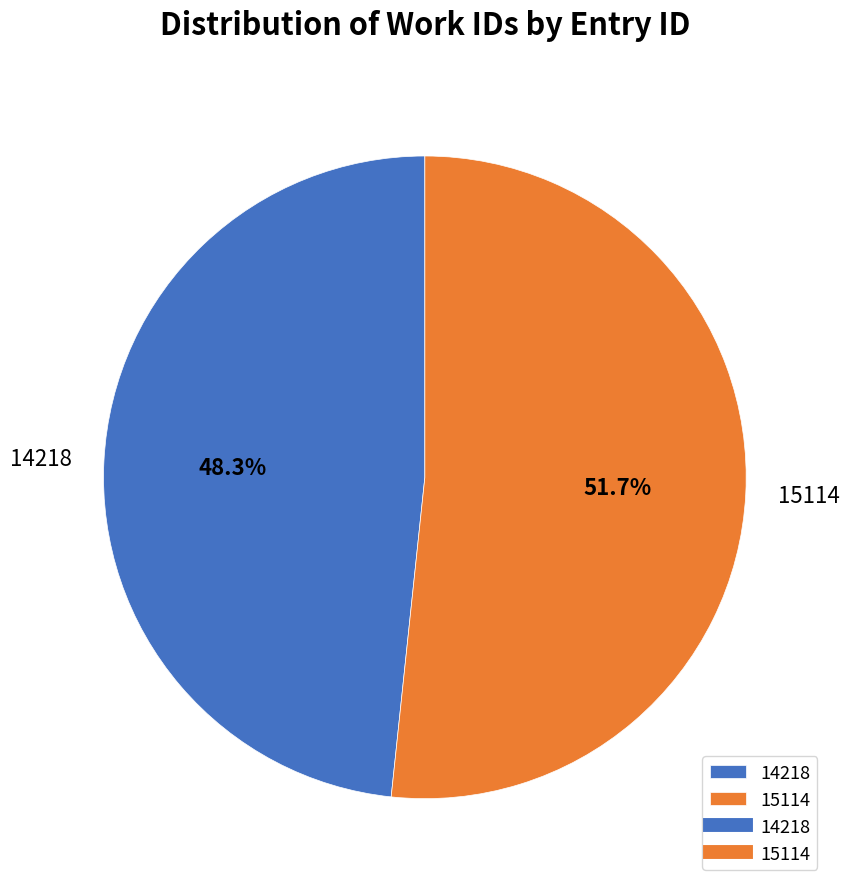

The 15114 slice represents 52% of the pie. True or false?

True